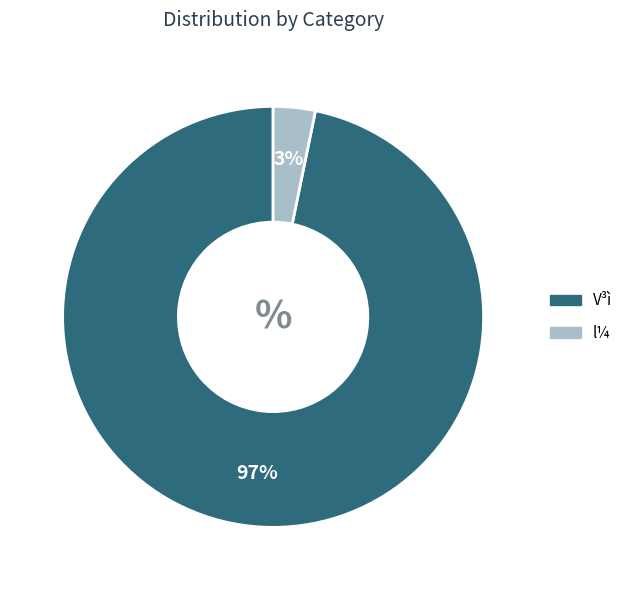

Between V³ì and l¼, which is larger?

V³ì